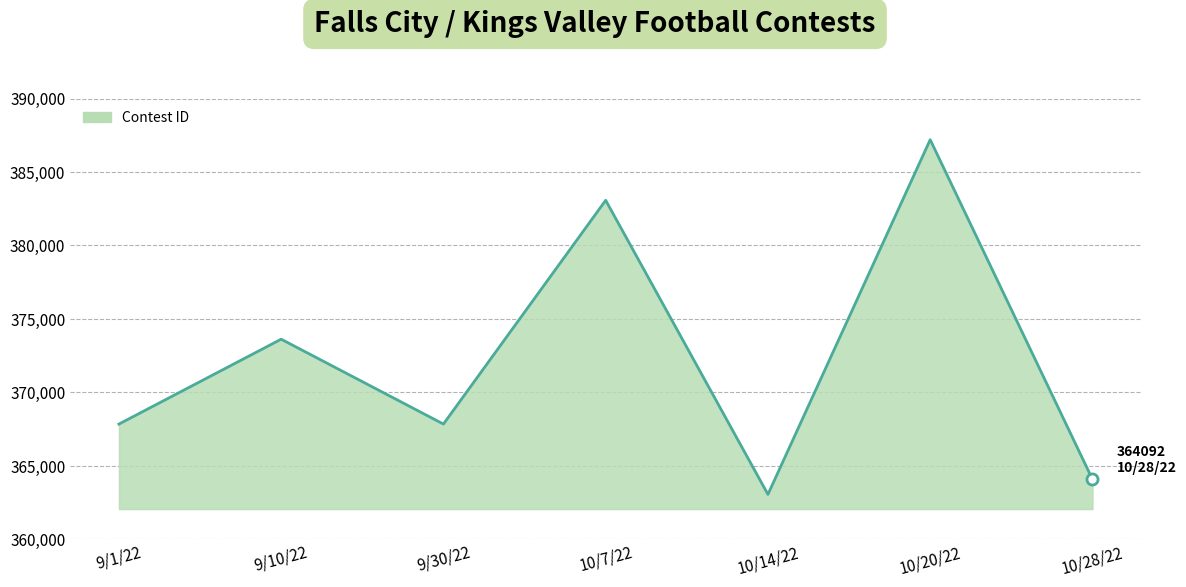

How many interior local valleys (lower than both neighbors) does the data have?

2